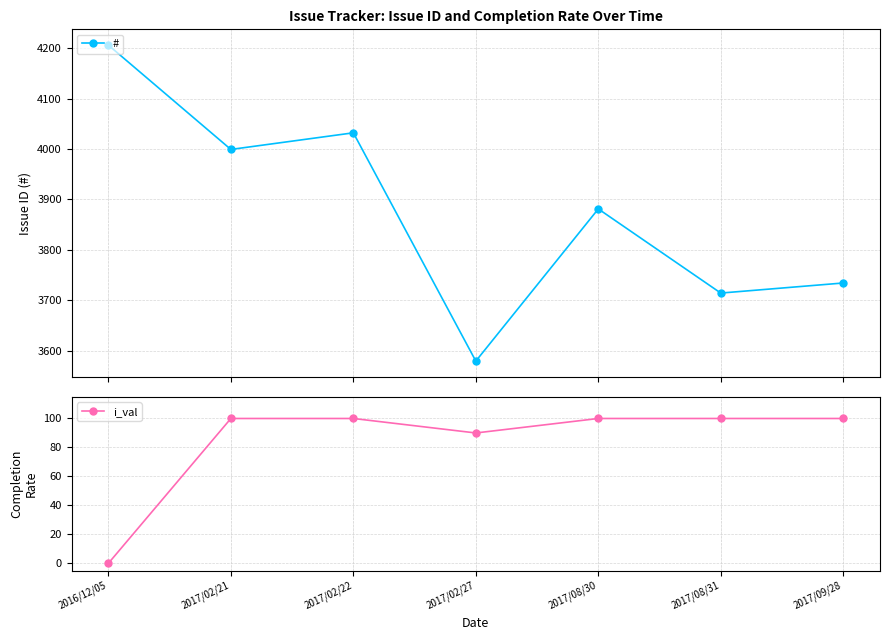

Which series changed the most between 2017/02/27 and 2017/08/31?

#